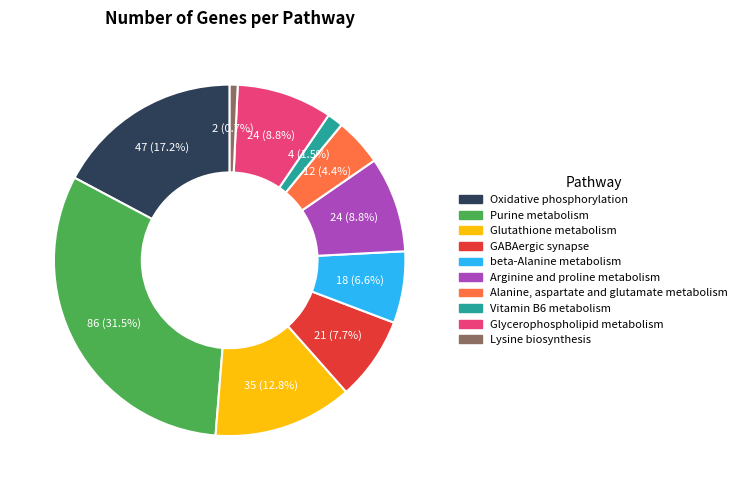

Which category has the biggest portion of the pie?

Purine metabolism